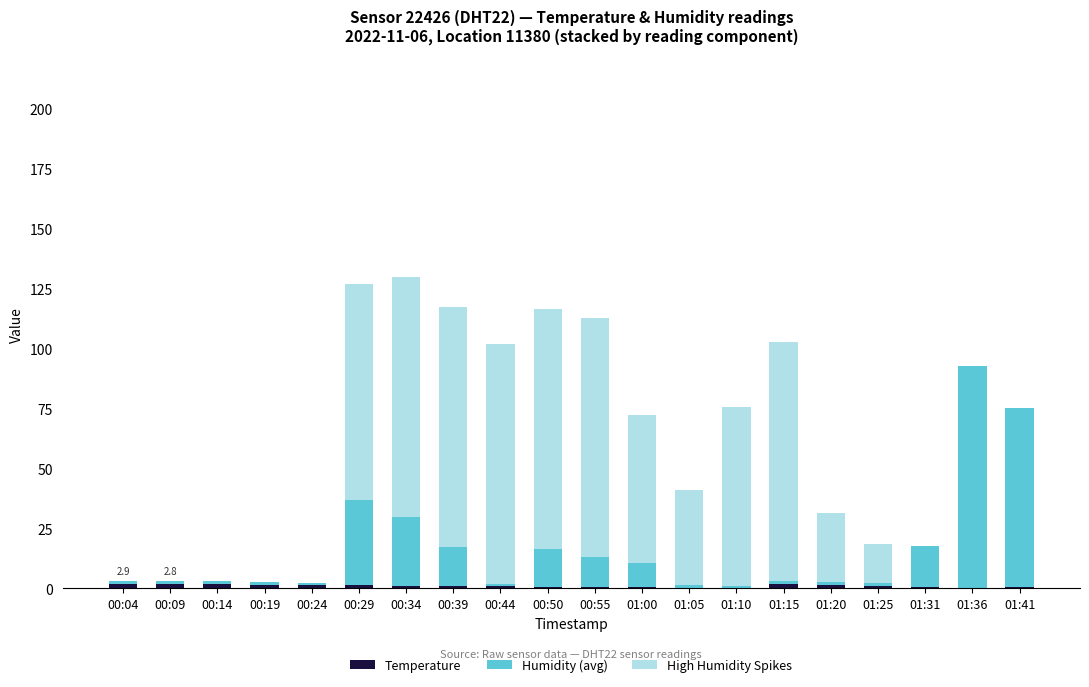

What is the sum of all Humidity (avg) values?

314.7